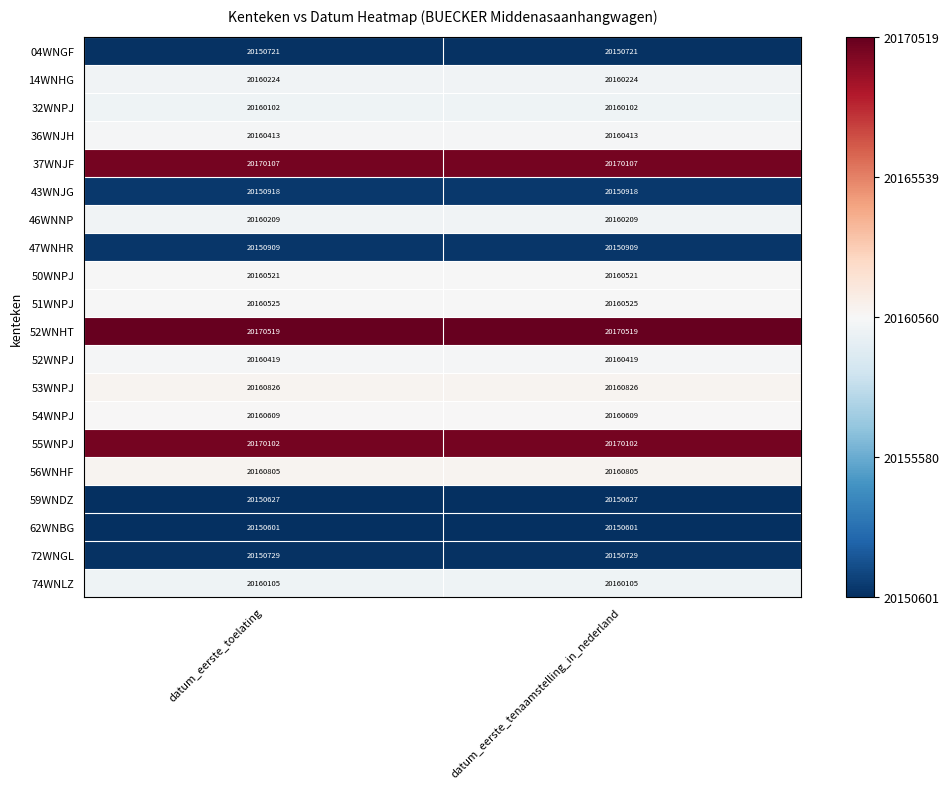

The 46WNNP series shows 20160209 at datum_eerste_tenaamstelling_in_nederland. True or false?

True